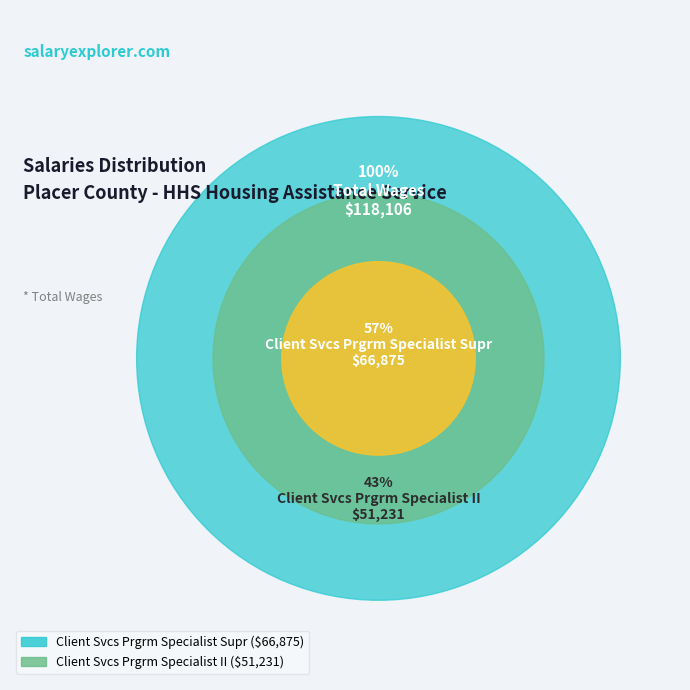

Approximately how many times larger is the value at Client Svcs Prgrm Specialist II compared to Client Svcs Prgrm Specialist Supr?

0.8